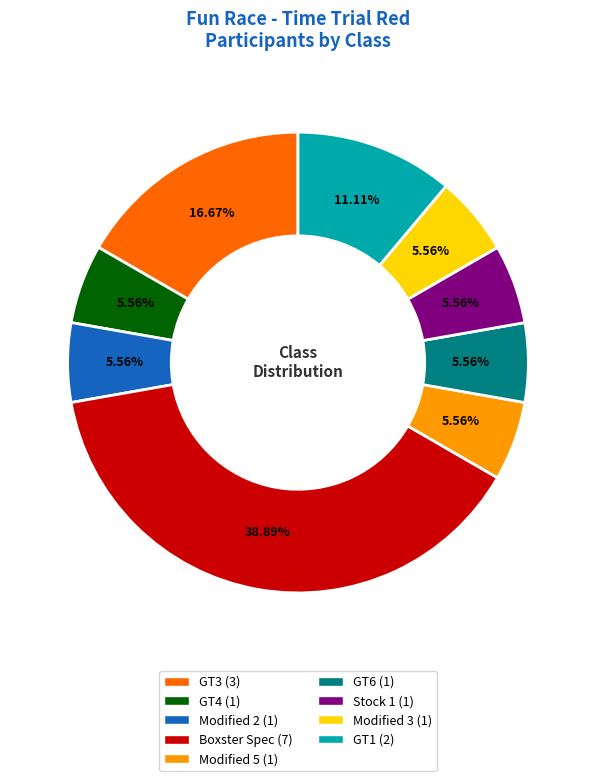

Is it true that GT4 is 6% of the pie?

True